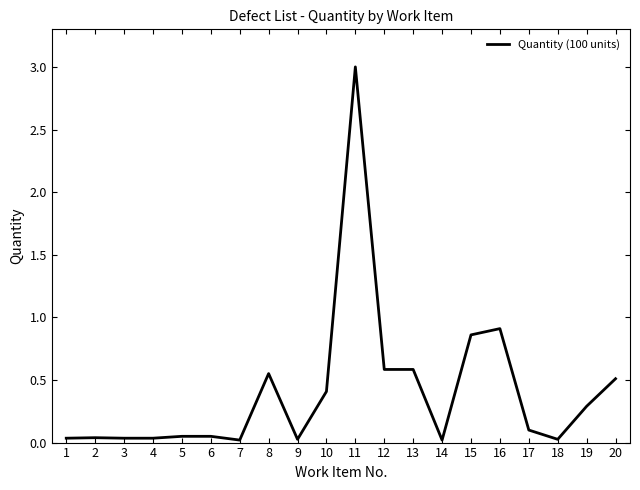

Where is the data nearest to the value 1?

16